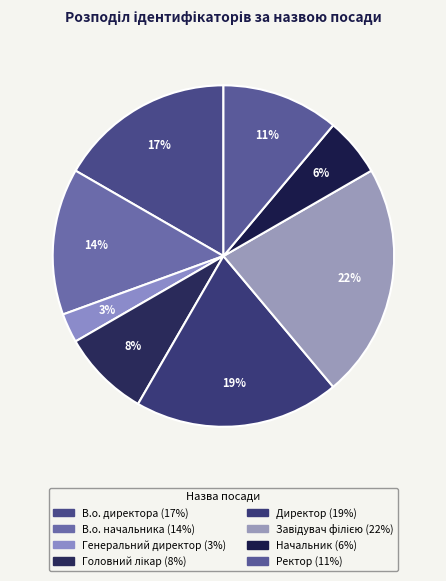

Which slice is the largest?

Завідувач філією